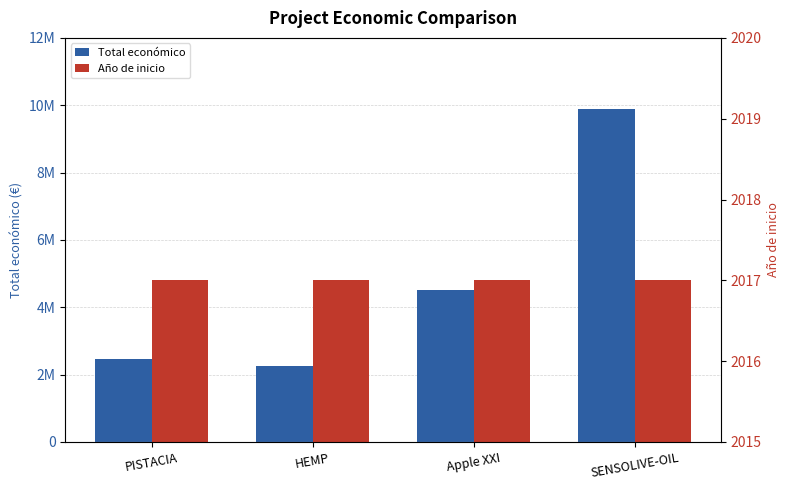

Reading left to right, transcribe all the data shown in this chart.

Total económico: PISTACIA=2464572	HEMP=2250674	Apple XXI=4520649	SENSOLIVE-OIL=9900193
Año de inicio: PISTACIA=2017	HEMP=2017	Apple XXI=2017	SENSOLIVE-OIL=2017